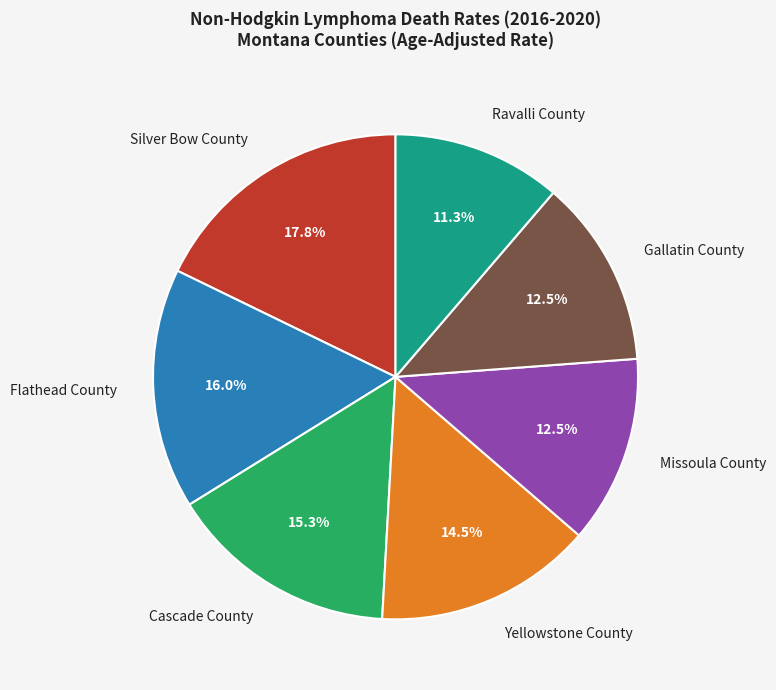

What is the largest slice in the pie chart?

Silver Bow County